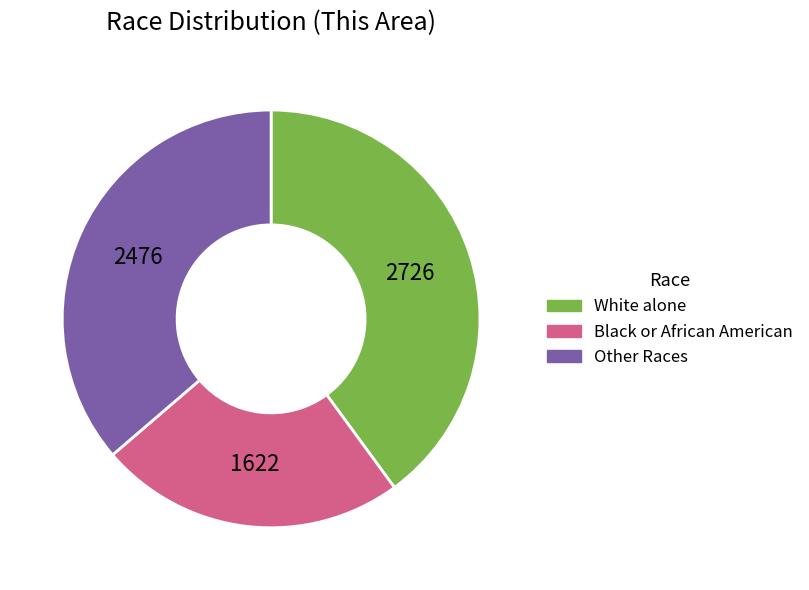

Is there a majority slice in this chart?

No